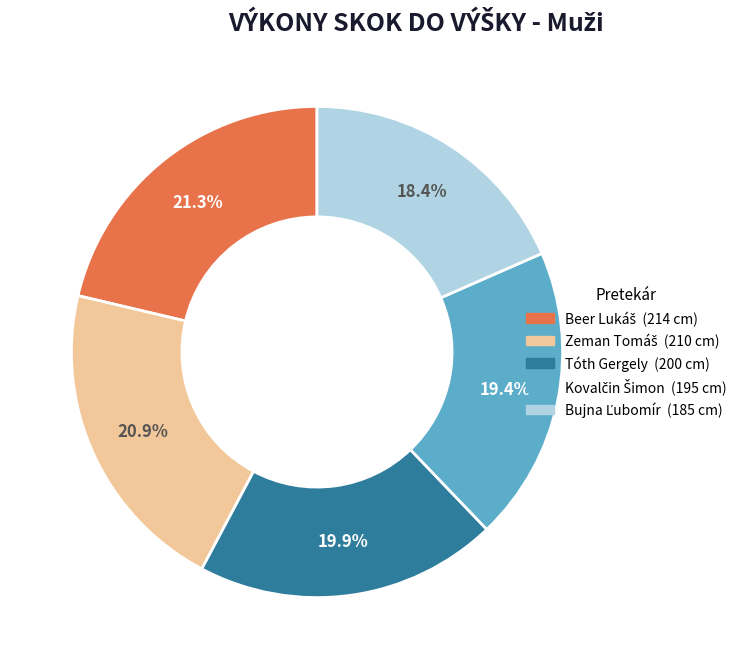

Is it true that Tóth Gergely is 20% of the pie?

True